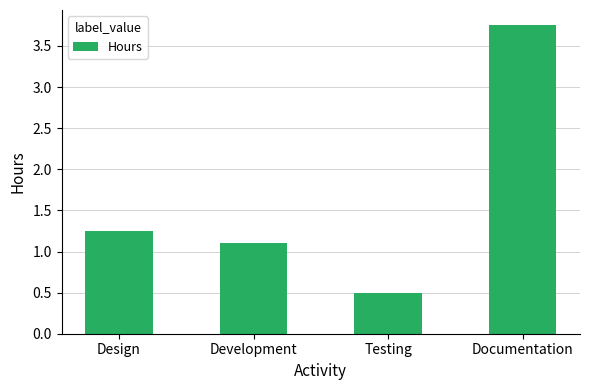

What is the change in value from Development to Testing?

-0.6